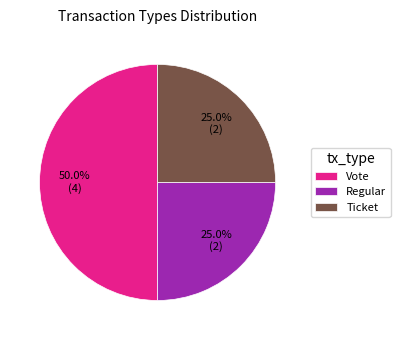

What is the largest slice in the pie chart?

Vote